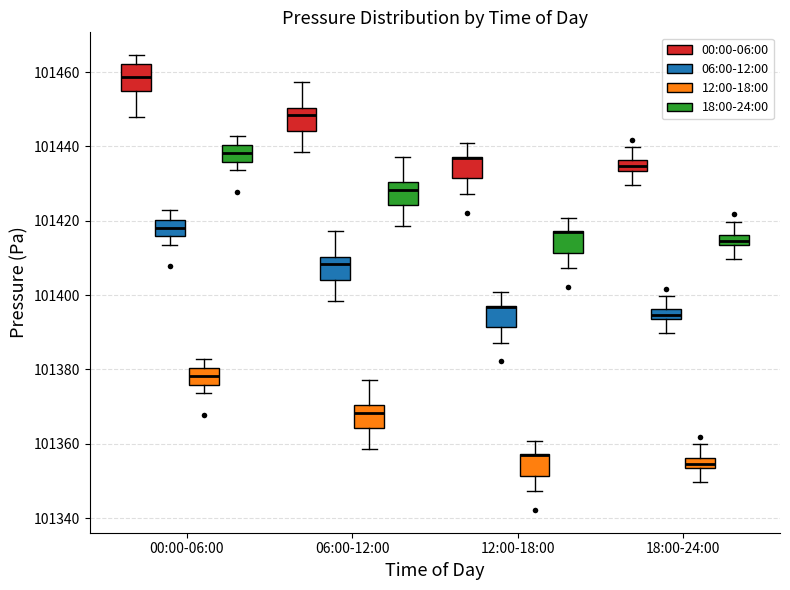

Where does the lower whisker of the box for 00:00-06:00 (12:00-18:00) end on the y-axis? The values are not printed on the chart, so give them approximately, as read against the axis.

101374